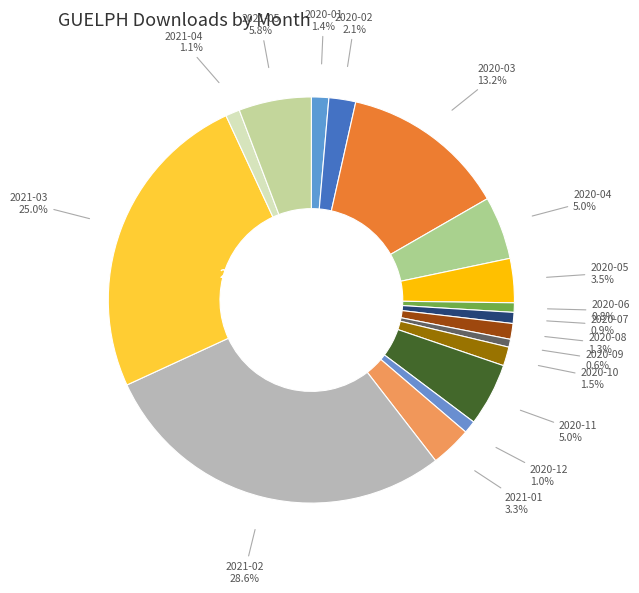

Approximately how many times larger is the value at 2021-02 compared to 2021-01?

8.8